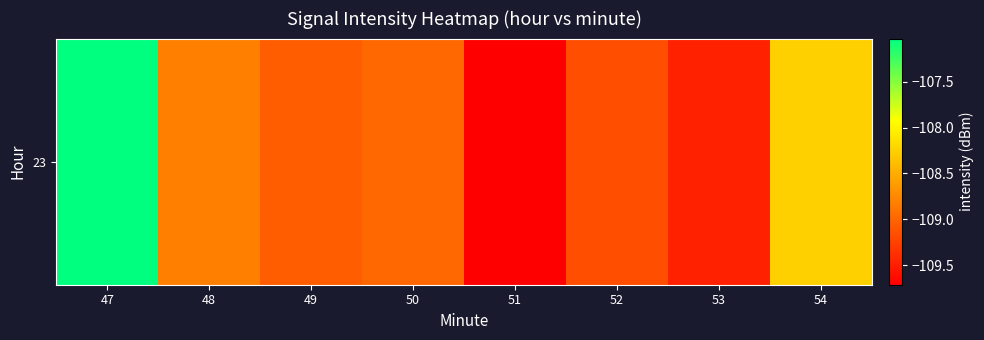

Where is the data nearest to the value -108?

54